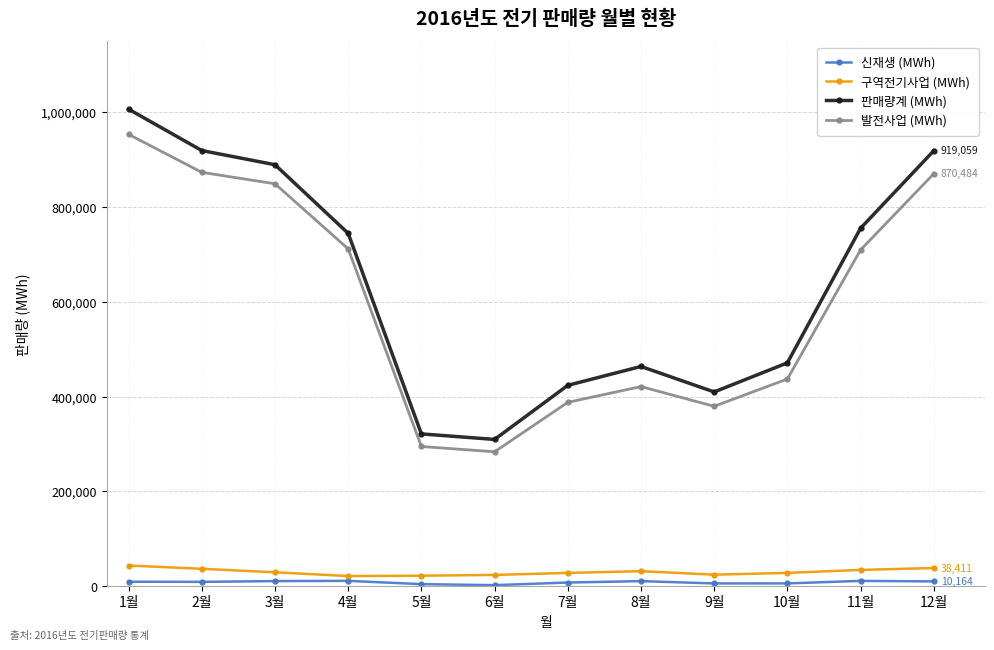

What is the label of the 4th point from the right?

9월